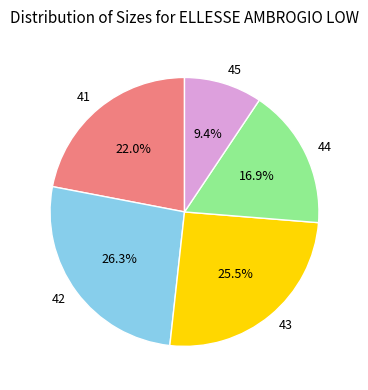

Count the number of slices in the pie.

5